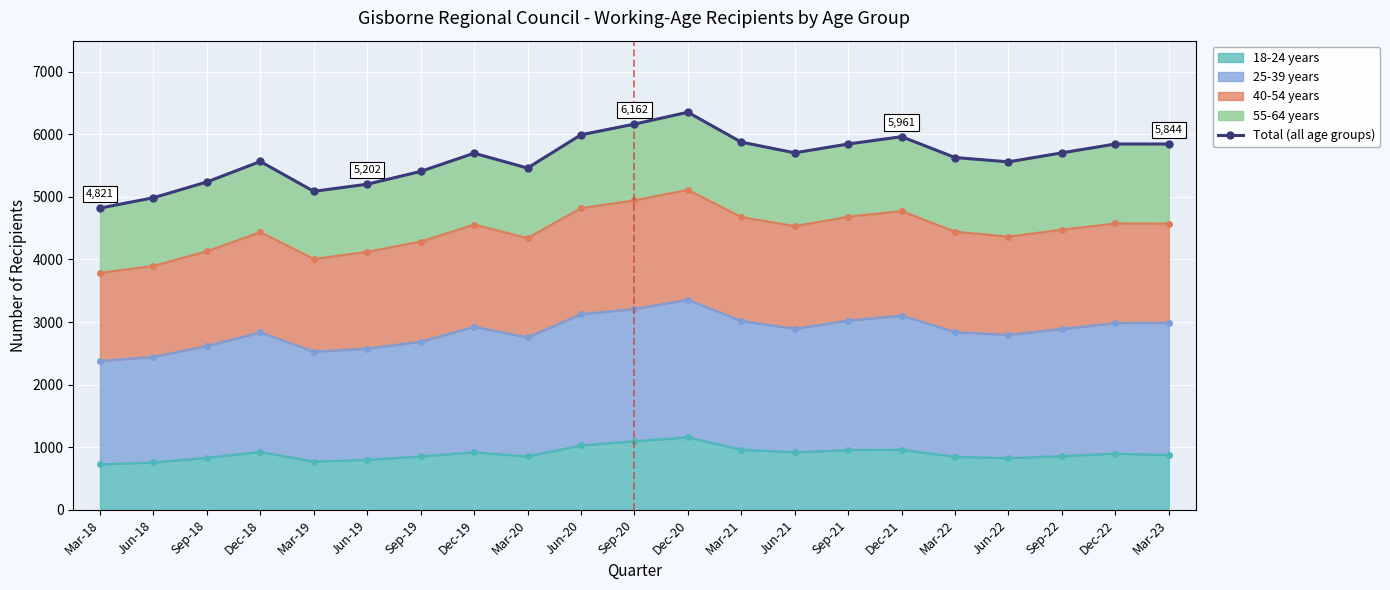

Does the chart display data point markers on the line(s)?

Yes